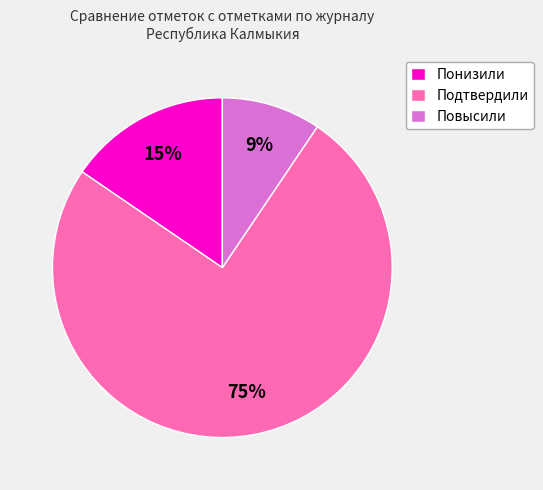

To the nearest percent, what percentage of the pie is Понизили?

15%